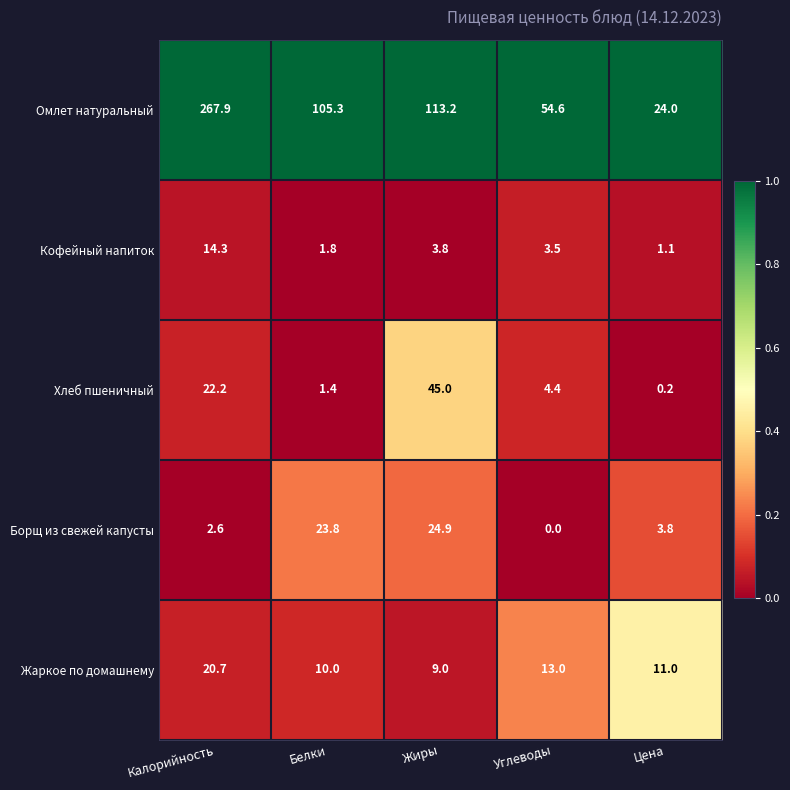

At how many categories does at least one series exceed 0?

5